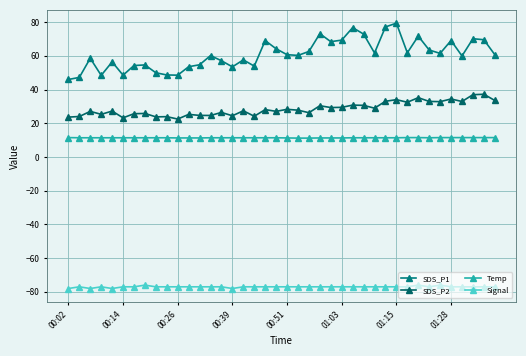

True or false: SDS_P1 and Temp intersect in this chart.

False